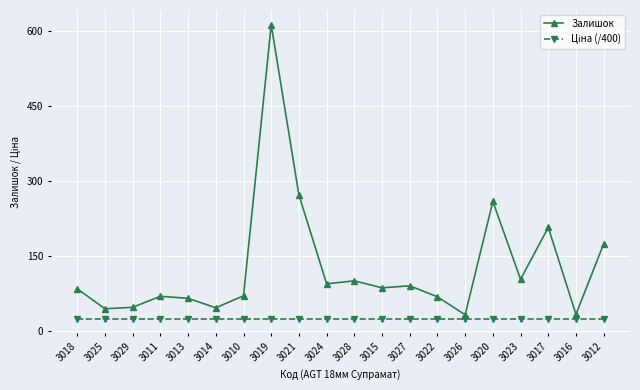

What is the difference between the highest and lowest values at 3025?

19.5